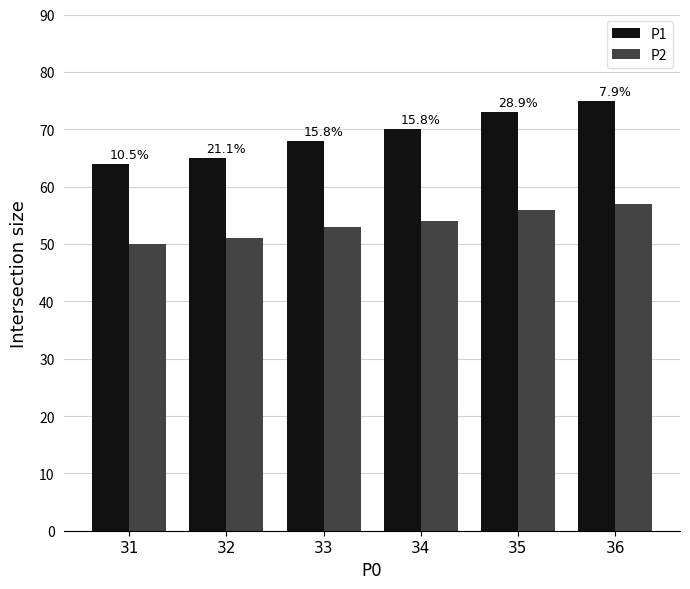

Rank the series by their average value, from lowest to highest.

P2, P1